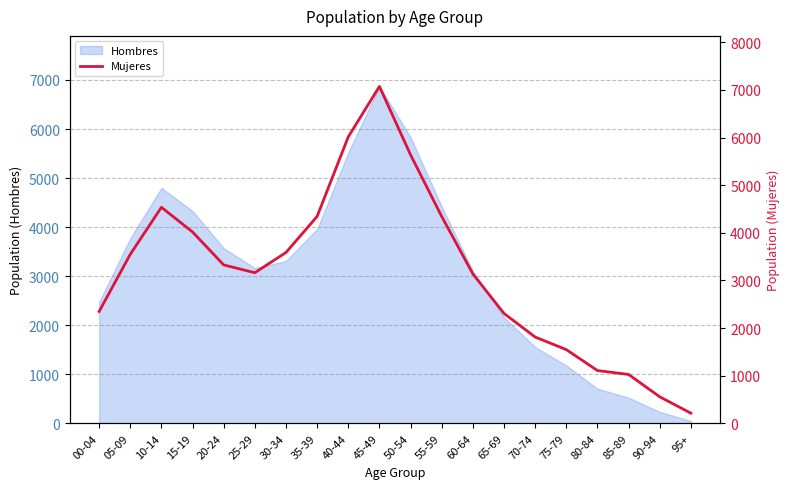

What is the minimum value shown in the chart?

213